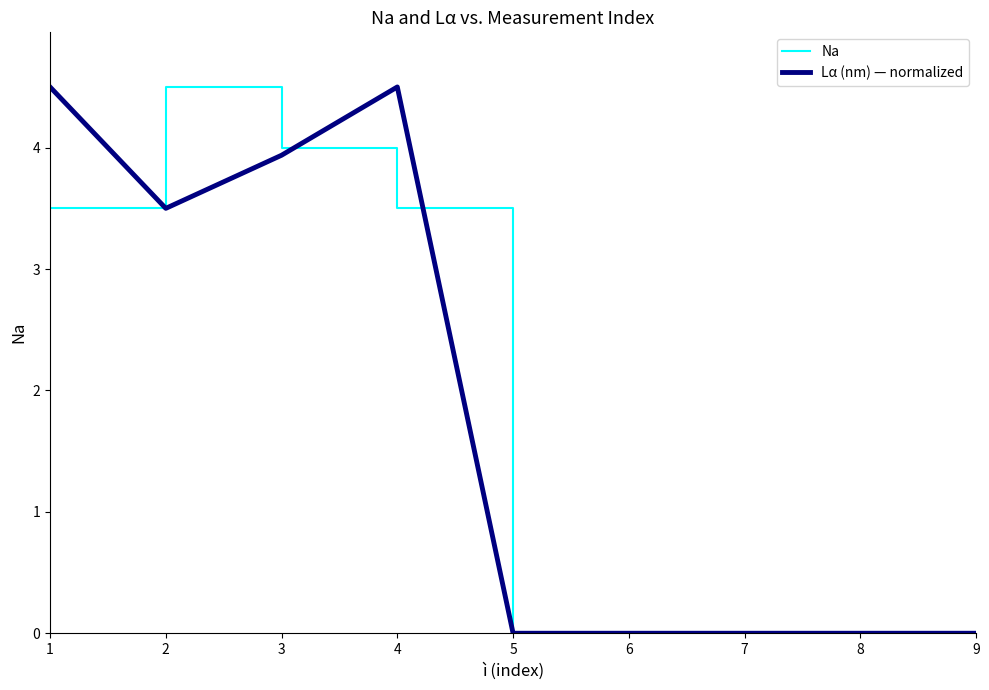

Between 2 and 6, which series saw the biggest shift?

Na